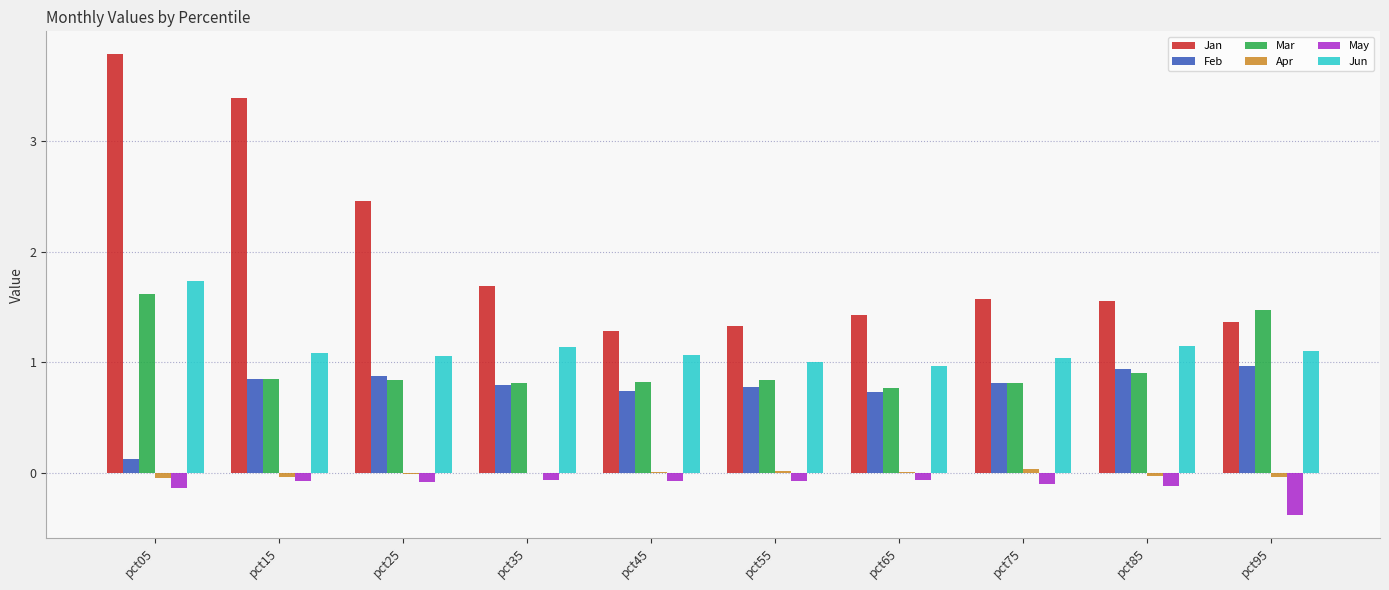

What is the sum of all Feb values?

7.6